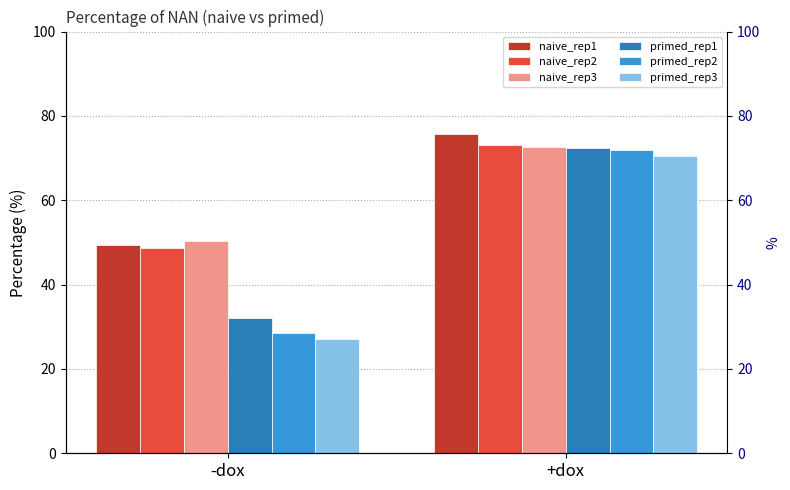

What is the value of the naive_rep2 bar at the 2nd from the left?

73.2